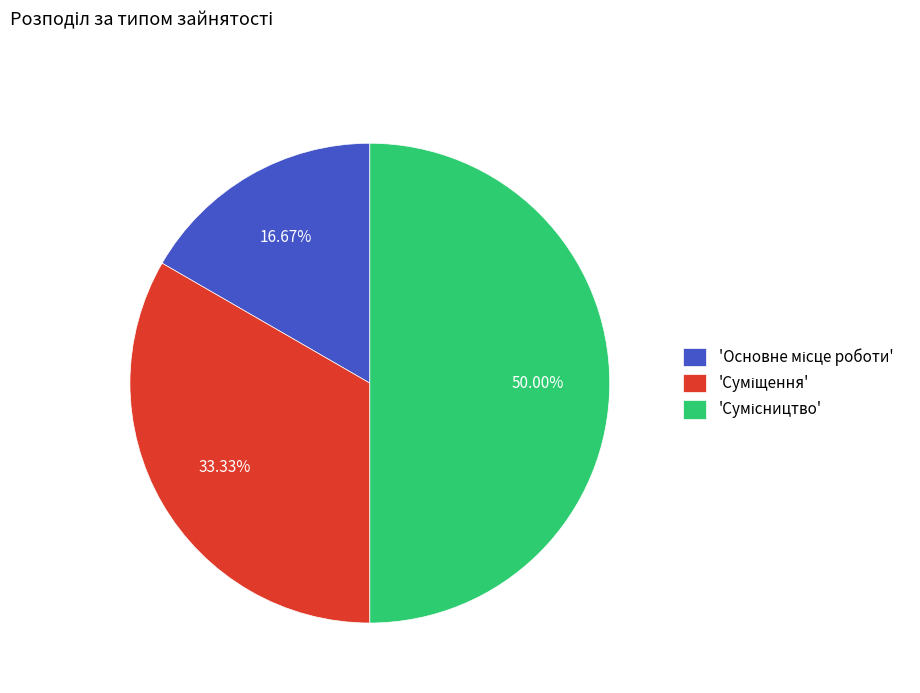

How many slices are in this pie chart?

3